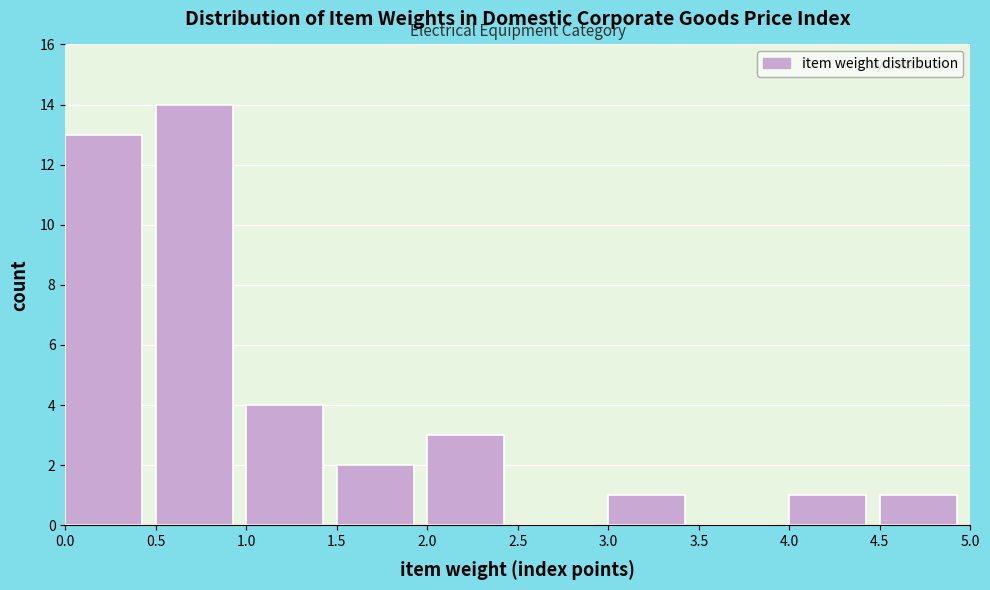

Reading left to right, transcribe this chart: for each bar, give the range it covers on the x-axis and its height. The values are not printed on the chart, so give them approximately, as read against the axis.

0.0 to 0.5: 13
0.5 to 1.0: 14
1.0 to 1.5: 4
1.5 to 2.0: 2
2.0 to 2.5: 3
2.5 to 3.0: 0
3.0 to 3.5: 1
3.5 to 4.0: 0
4.0 to 4.5: 1
4.5 to 5.0: 1